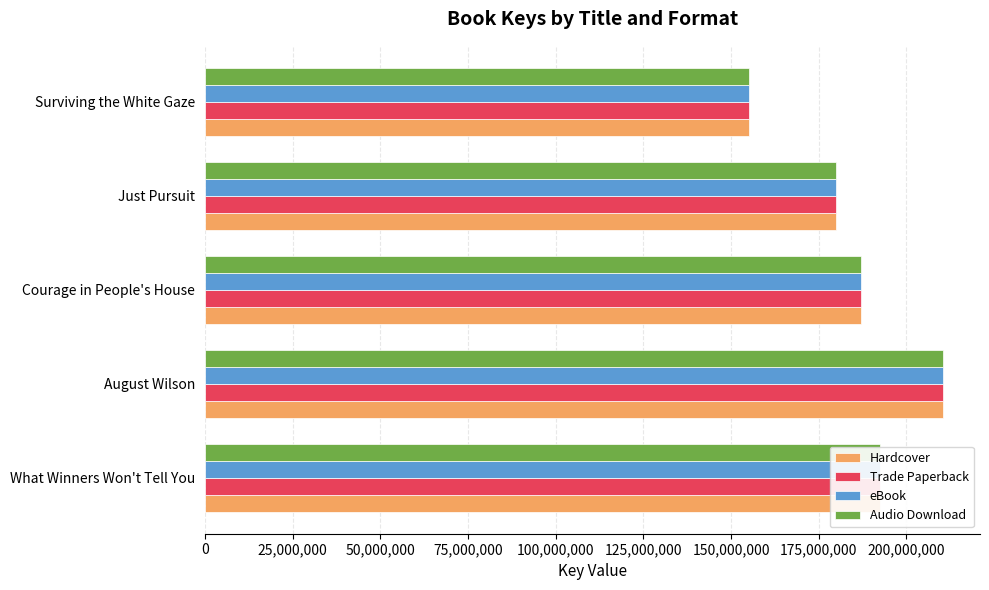

List the labels in order of eBook value, smallest first.

Surviving the White Gaze, Just Pursuit, Courage in People's House, What Winners Won't Tell You, August Wilson